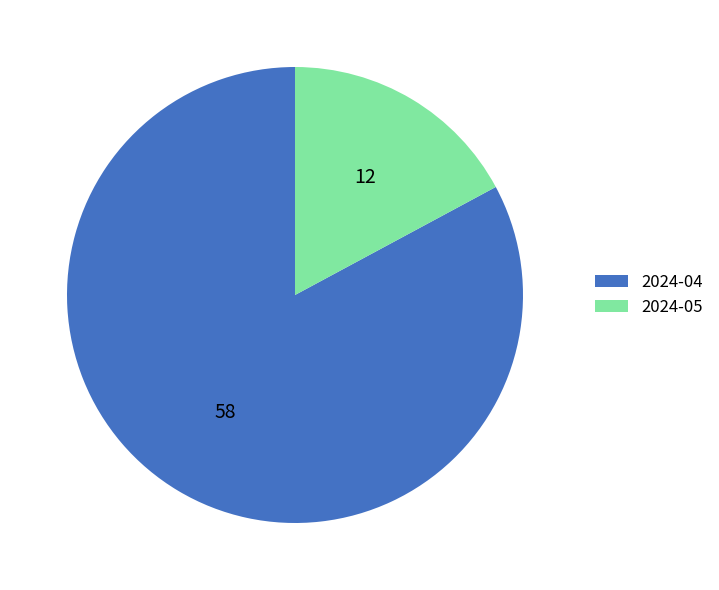

Rank the categories by value from lowest to highest.

2024-05, 2024-04